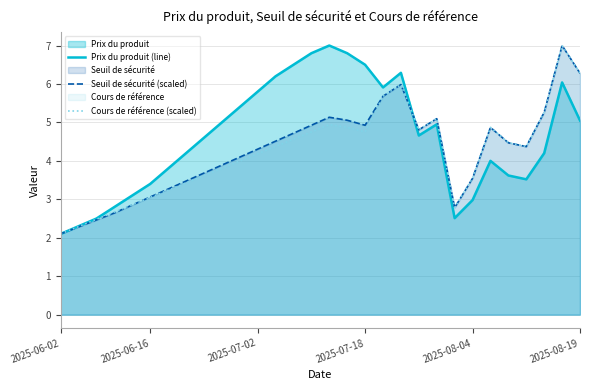

Is the value of Prix du produit (line) at 24 greater than the value of Cours de référence (scaled) at 28?

No